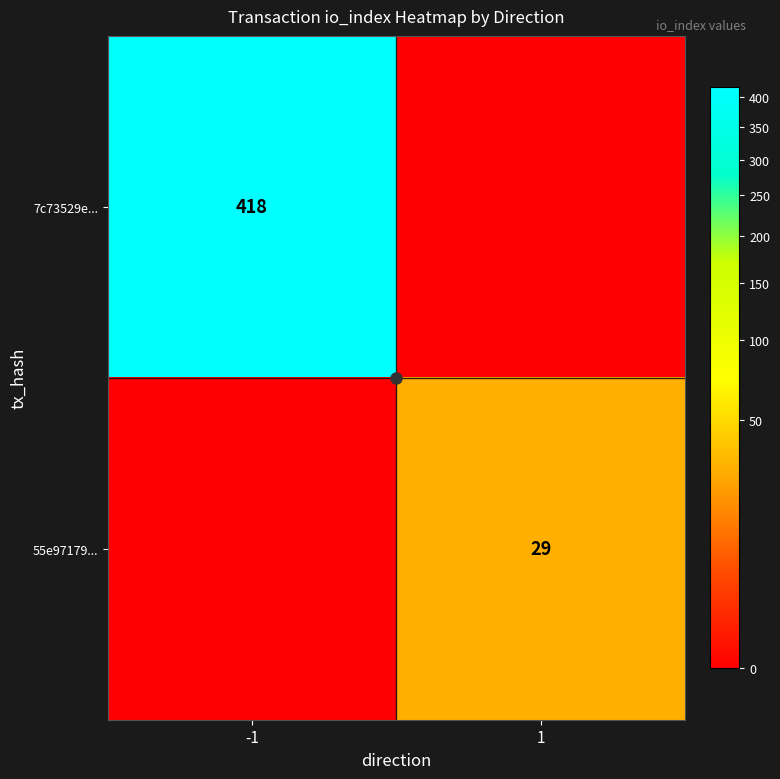

Is the value of 7c73529e... at 1 greater than the value of 55e97179... at -1?

No